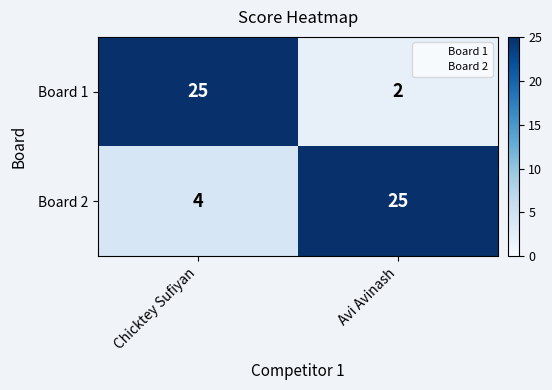

How many series are shown in this chart?

2